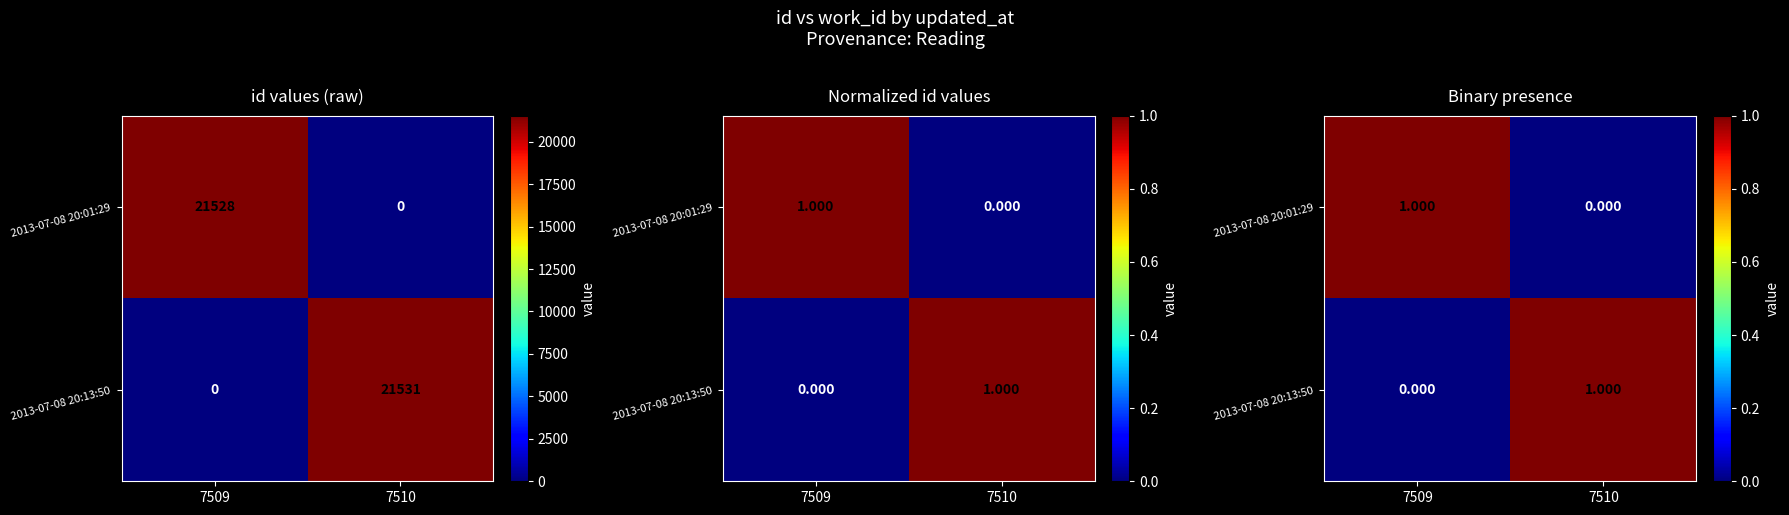

The value of 2013-07-08 20:01:29 at 7509 is 1. True or false?

True